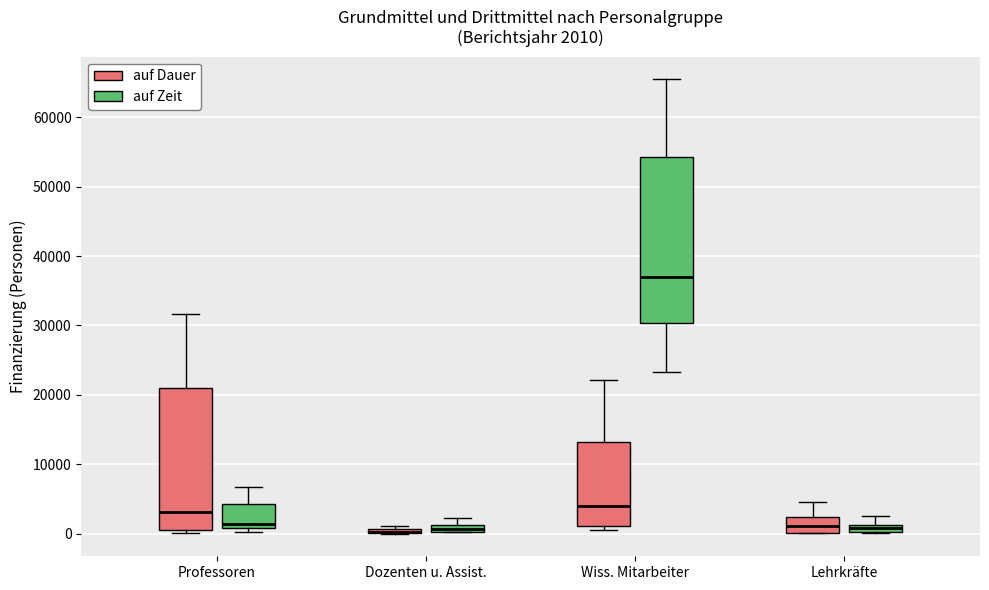

Which box is the tallest, from its lower edge to its upper edge?

Wiss. Mitarbeiter (auf Zeit)